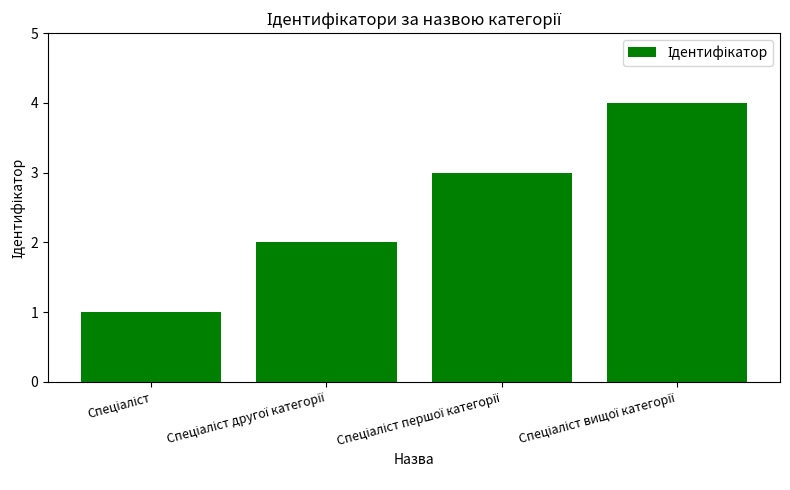

Are the bars grouped side by side (vs. stacked)?

No